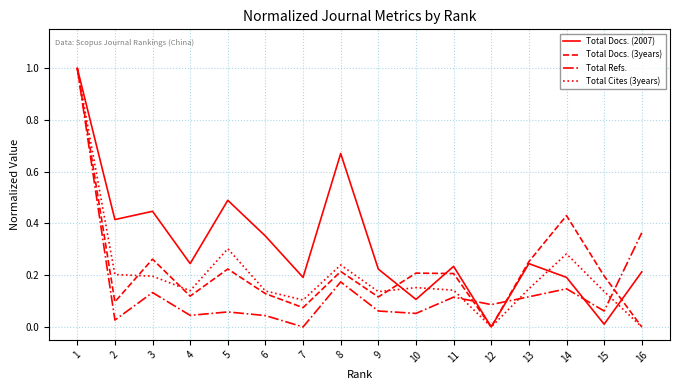

The value of Total Docs. (3years) at 13 is 0.3. True or false?

True